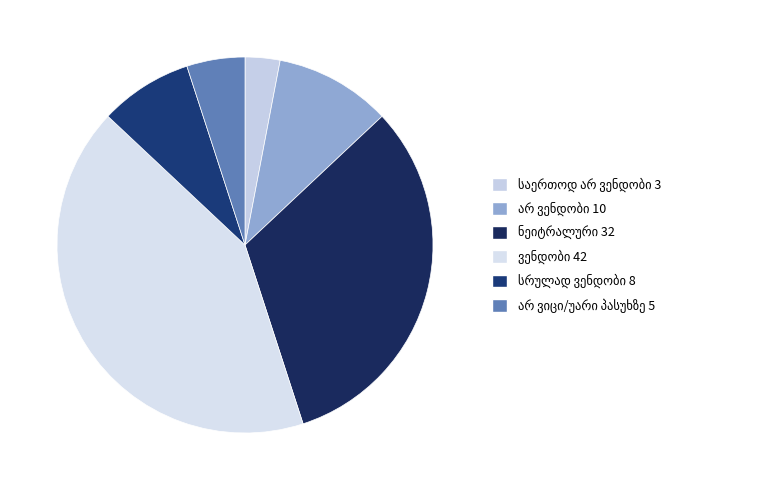

How many segments does this pie chart have?

6